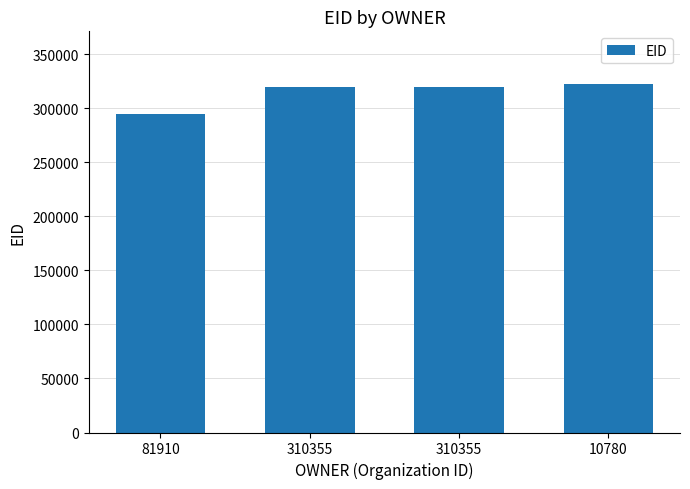

What is the ratio of the value at 81910 to the value at 310355?

0.9